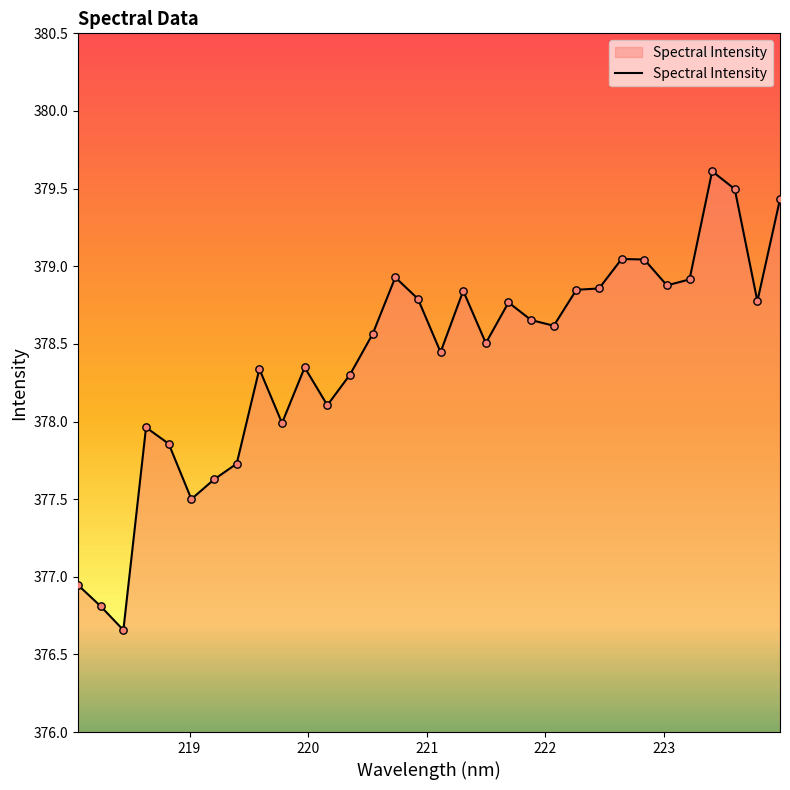

What is the greatest value displayed?

379.6